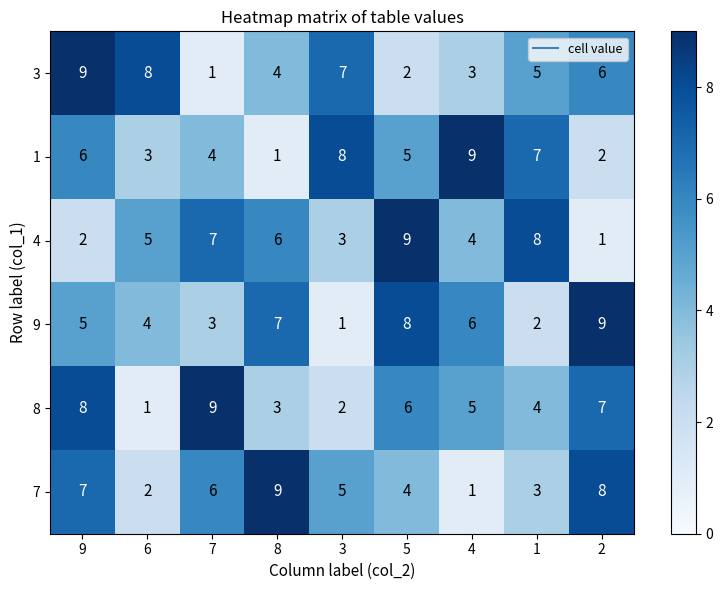

The value of 1 at 2 is 1. True or false?

False